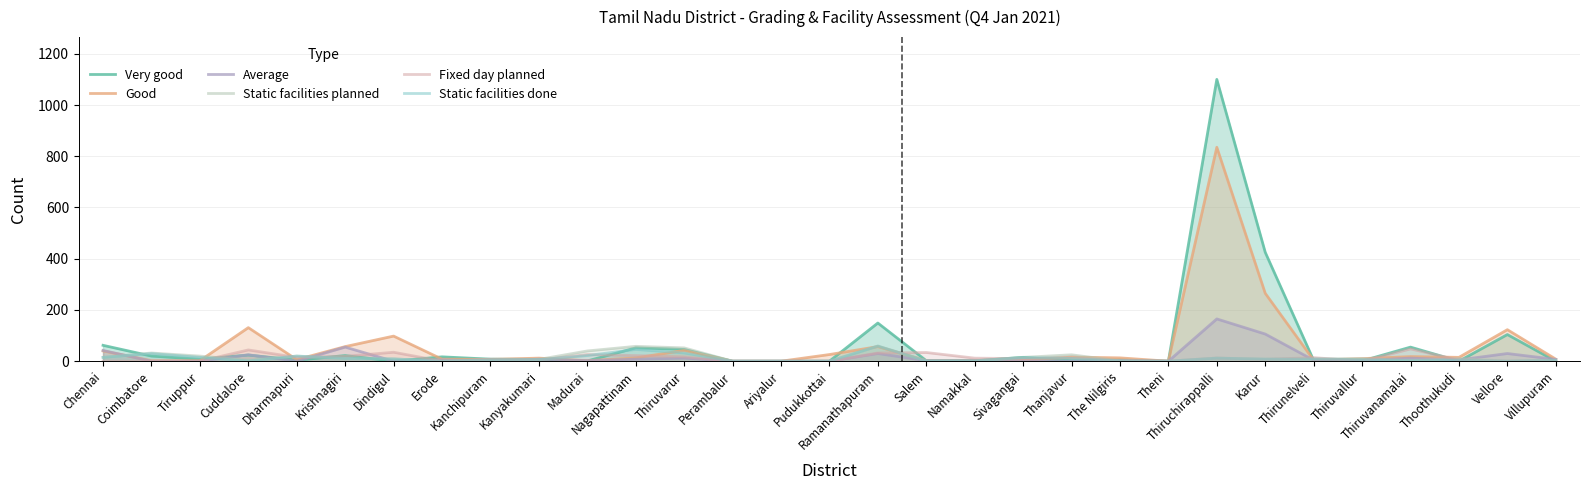

Which series has the widest spread of values?

Very good